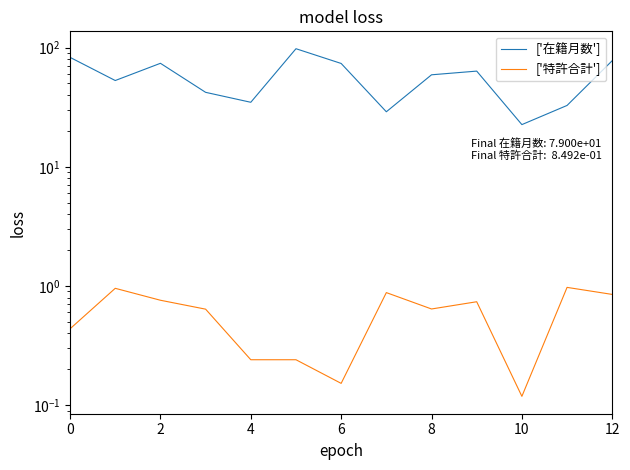

At 4, list the series in order from largest to smallest.

['在籍月数'], ['特許合計']